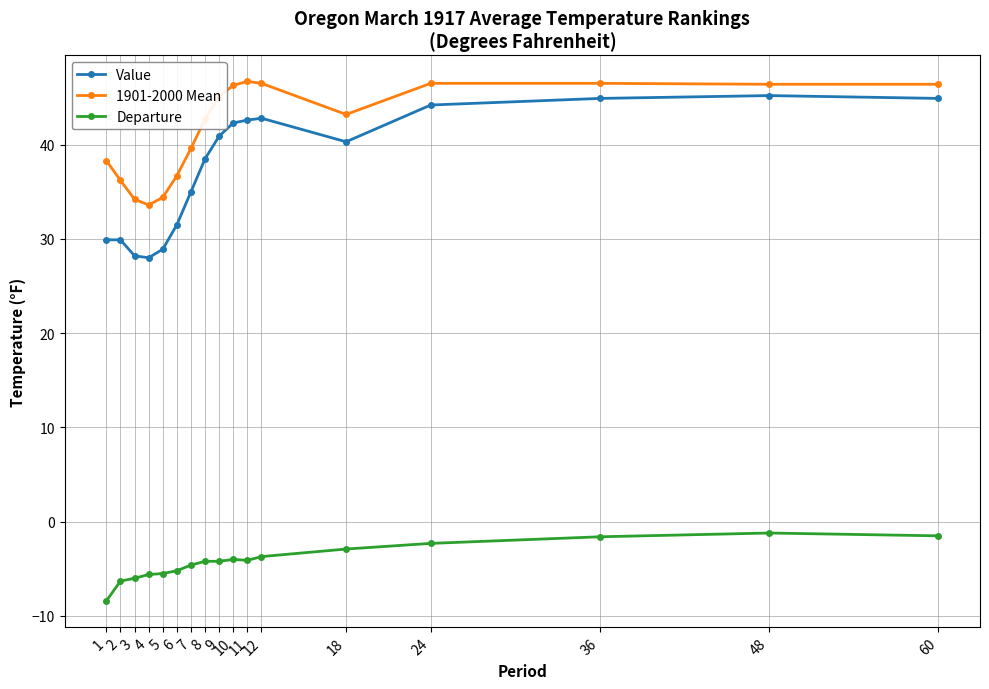

What is the maximum value shown in the chart?

46.7